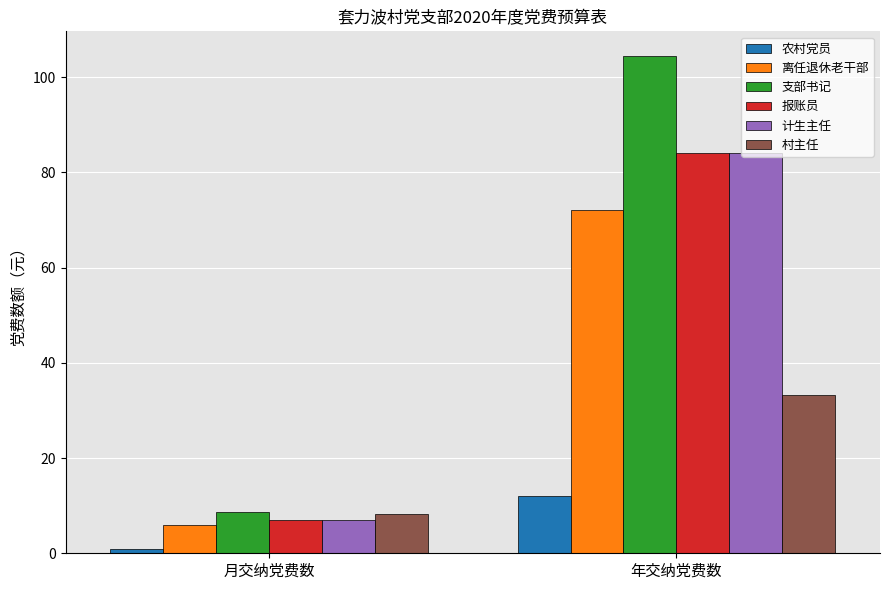

What is the difference between the maximum and minimum values in the 报账员 series?

77.0